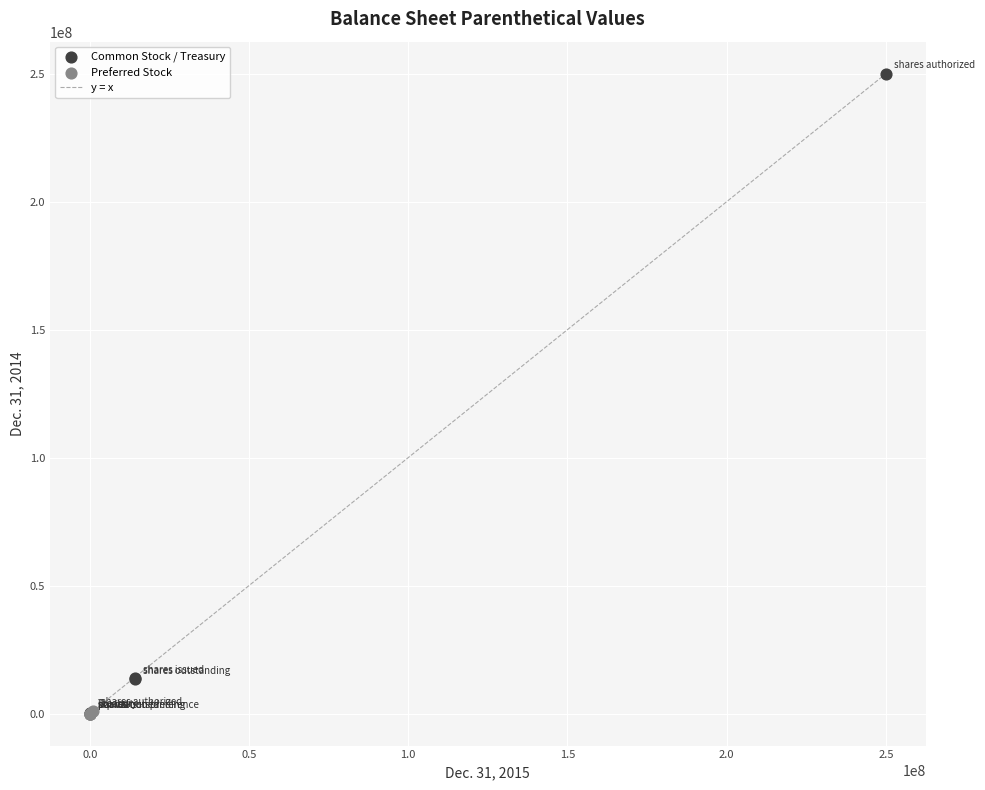

Which series contains the highest Y value?

Common Stock / Treasury